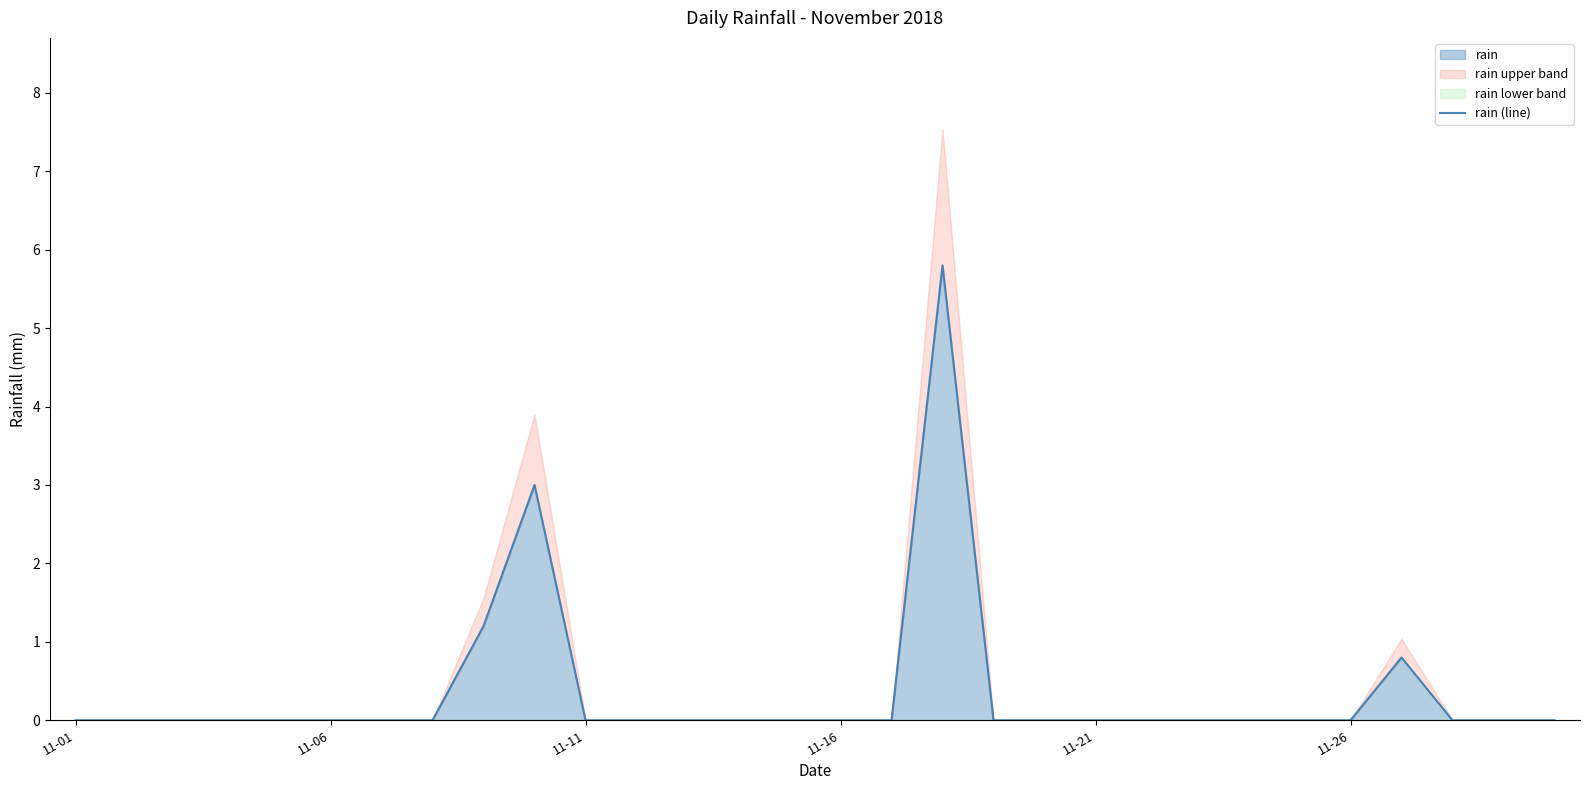

Is it true that rain equals -2.2 at 11-01?

False